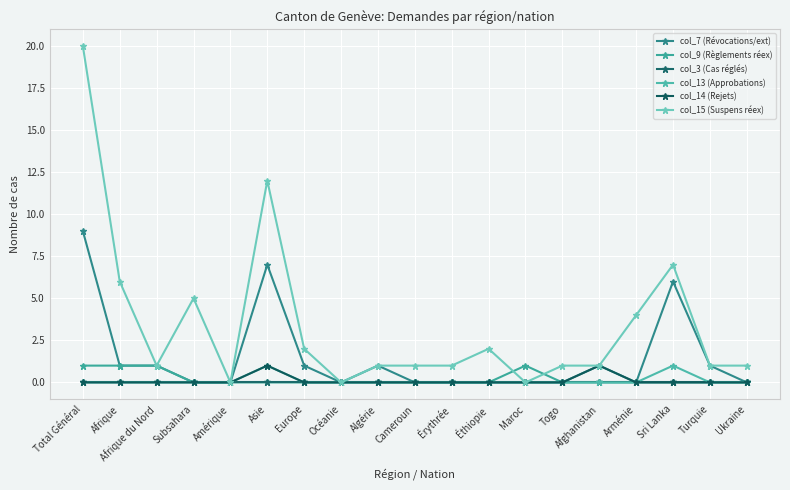

Where is col_13 (Approbations) nearest to the value 0?

Total Général